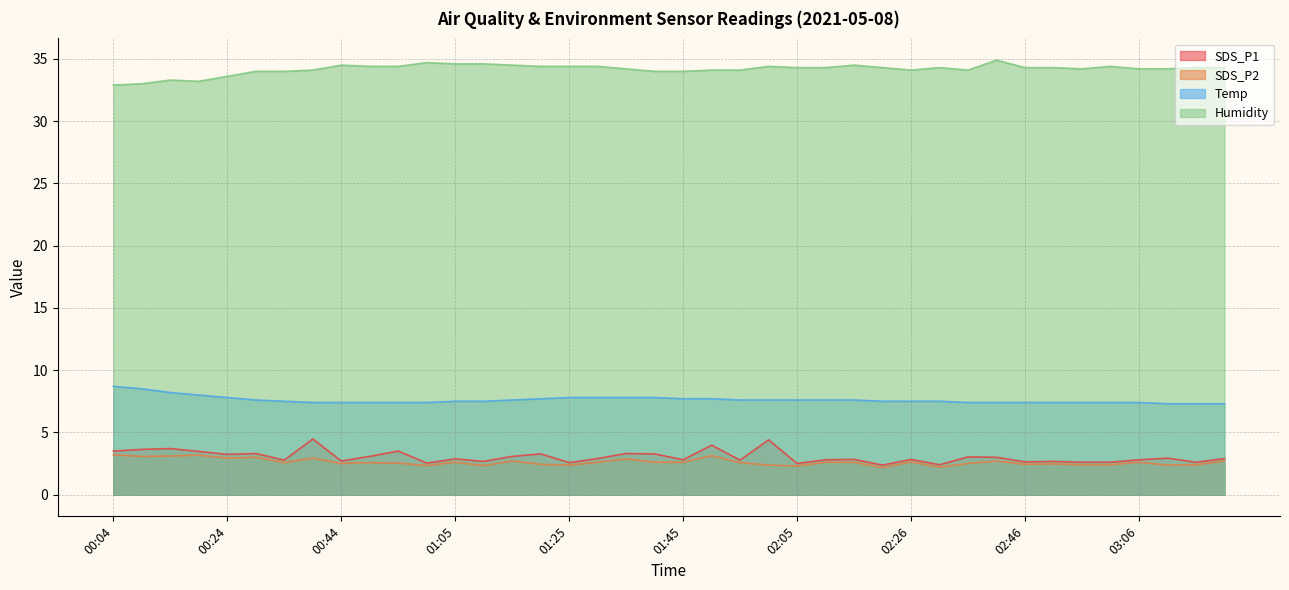

What is the average value of the SDS_P2 series?

2.6